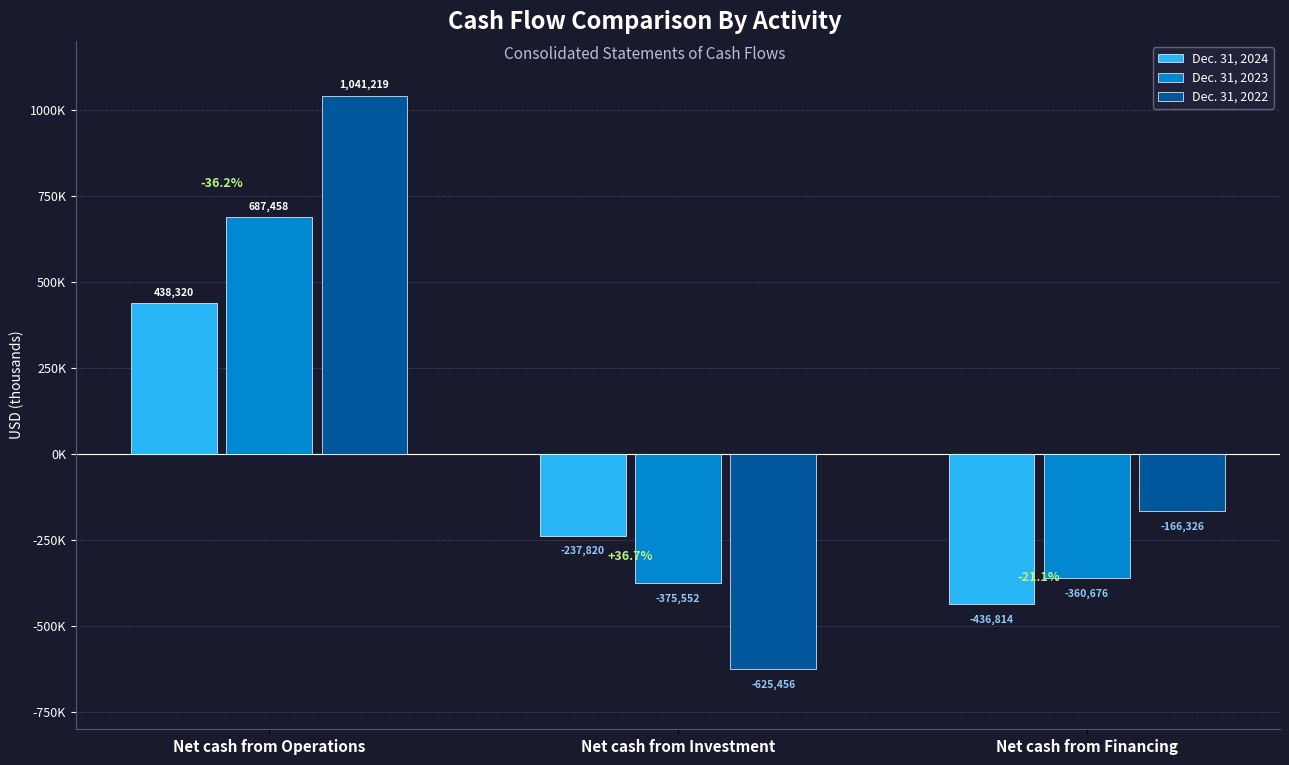

Does the chart contain any negative values?

Yes